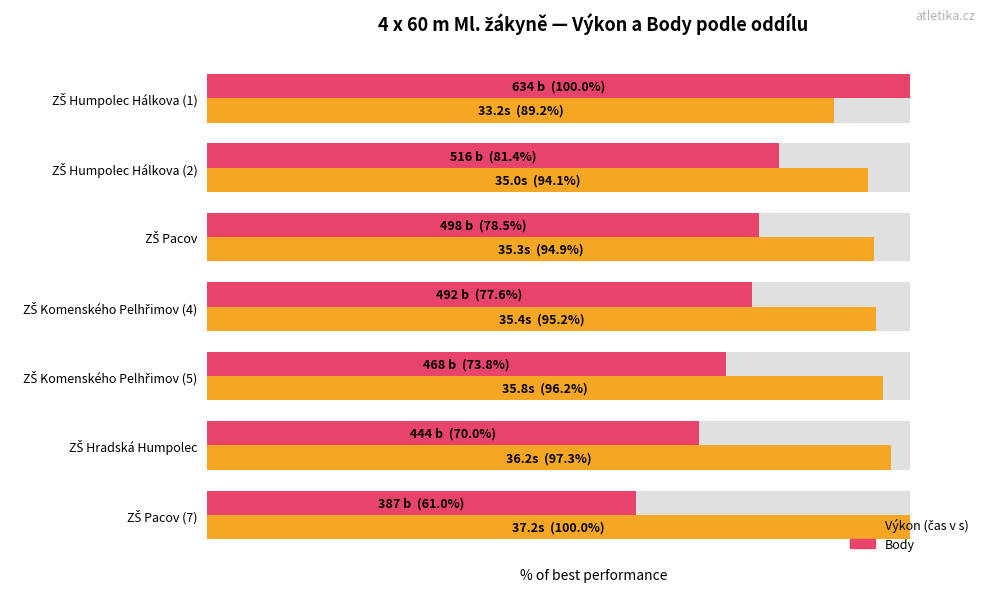

How many values in the Body (% of best) series exceed 77?

4